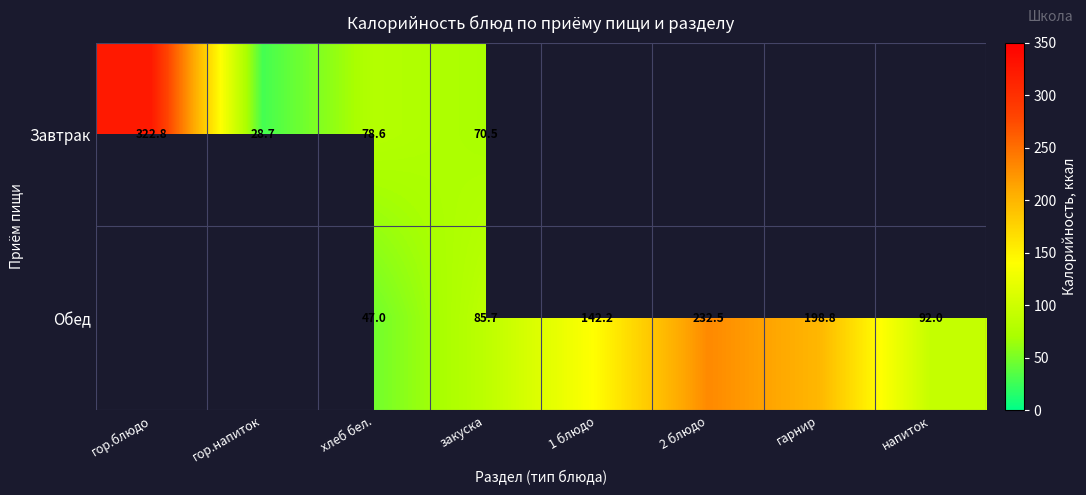

At хлеб бел., list the series in order from largest to smallest.

Завтрак, Обед